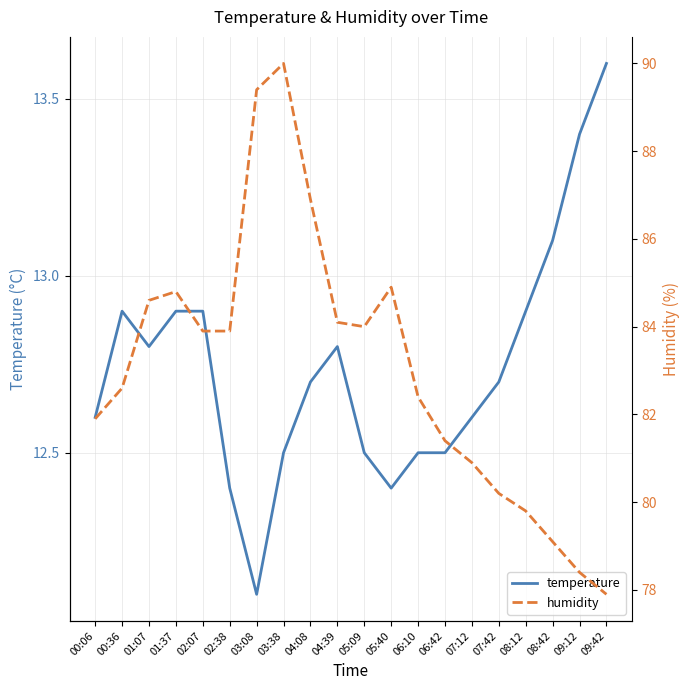

Is this an area chart (filled region under the line)?

No